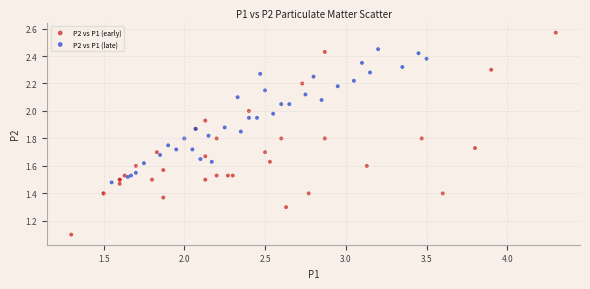

Which series contains the highest Y value?

P2 vs P1 (early)